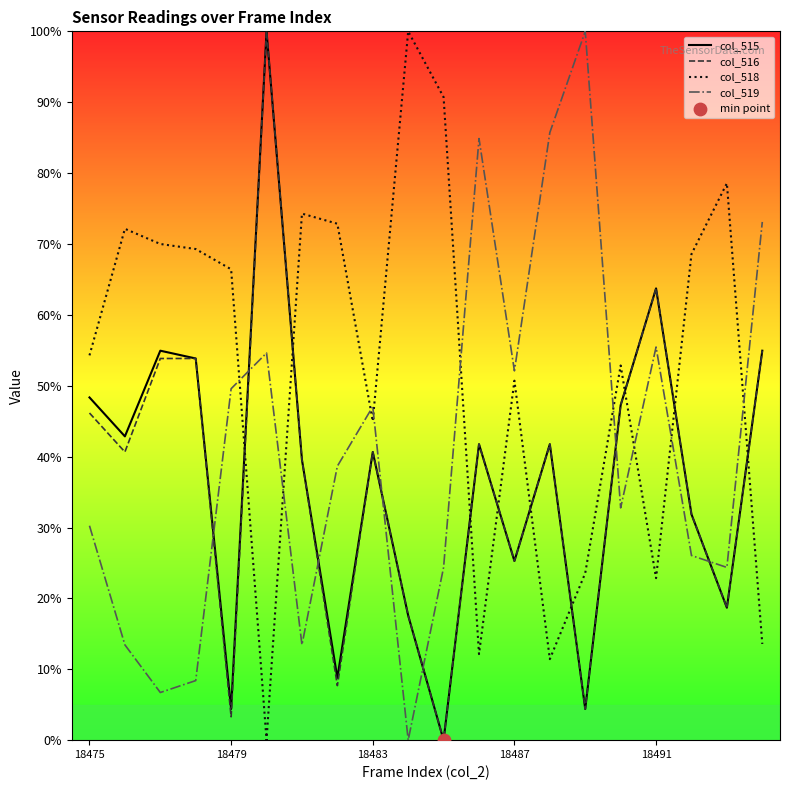

Which series has the largest total across all categories?

col_518